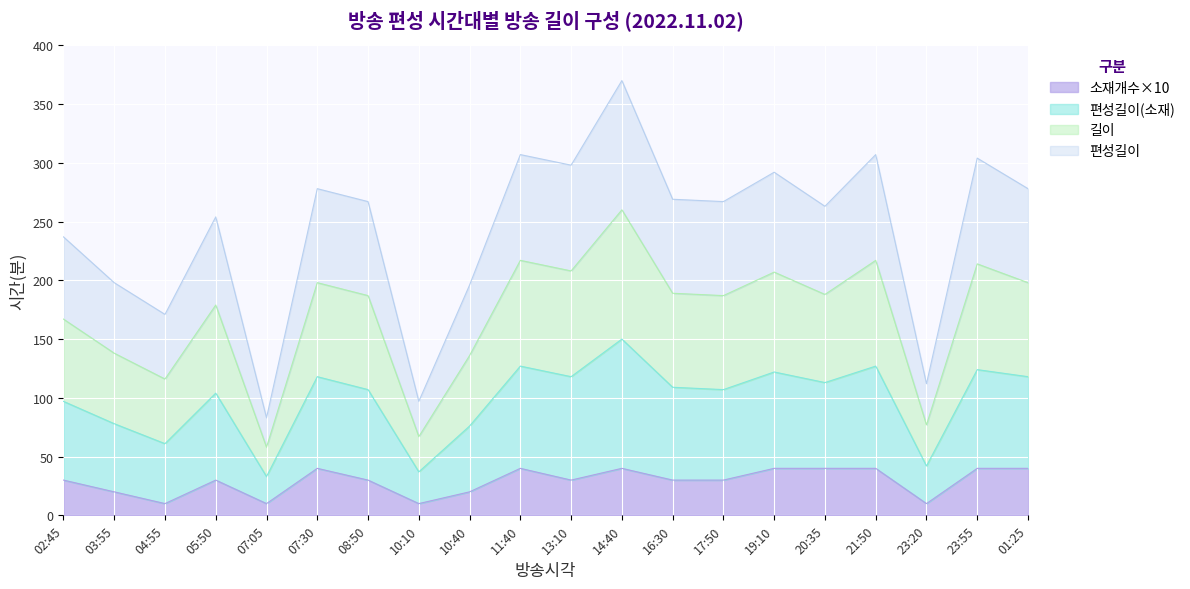

How many series are shown in this chart?

4